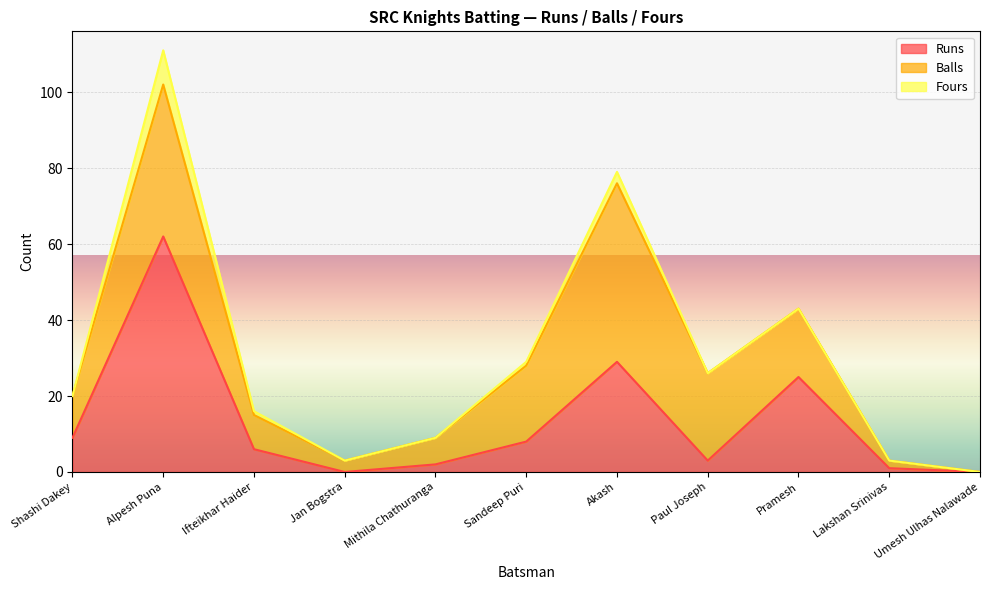

True or false: Fours and Runs intersect in this chart.

False